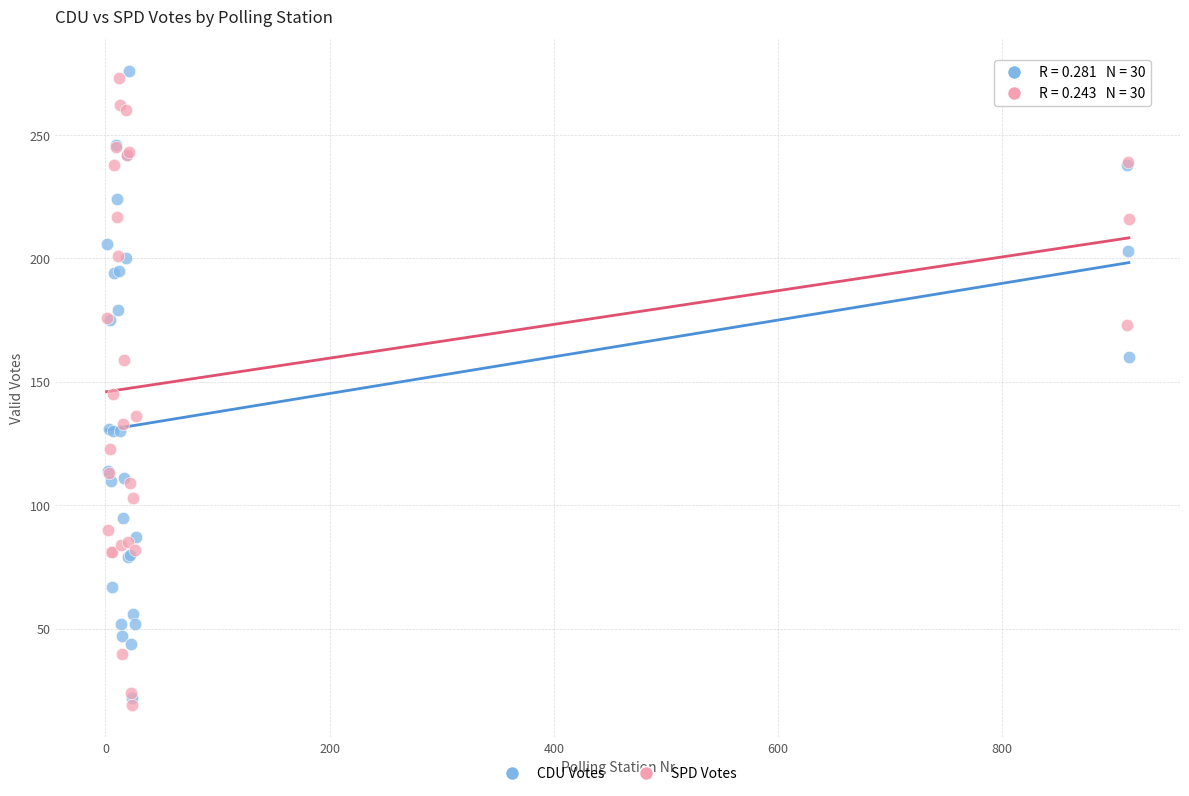

In the CDU Votes series, what Y value is closest to 149?

160